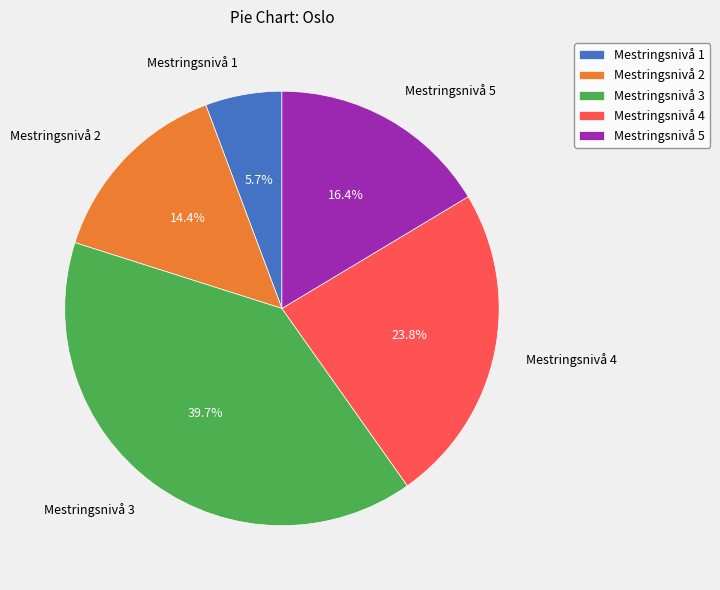

To the nearest percent, what portion does Mestringsnivå 4 represent?

24%